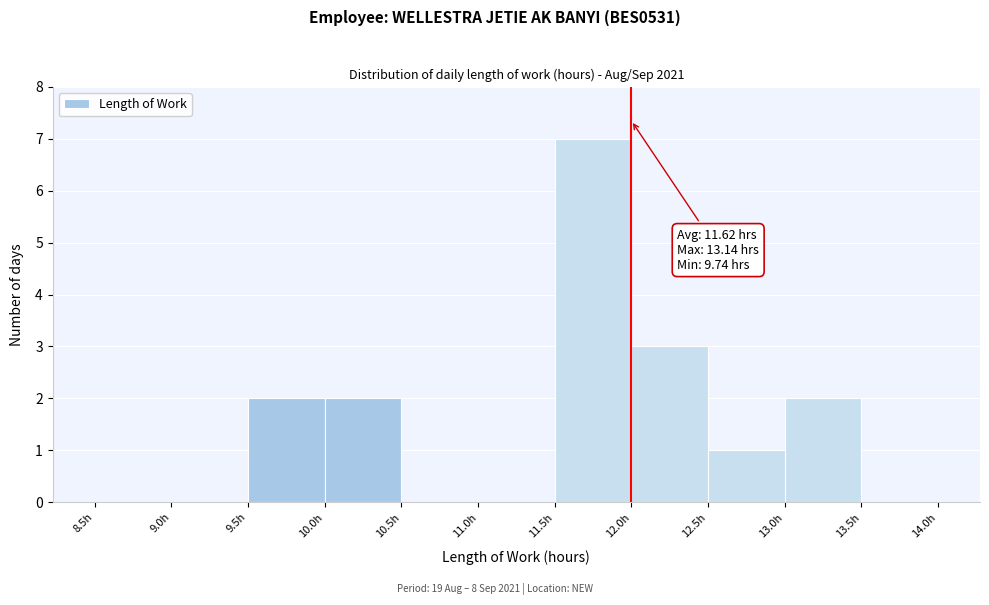

Over which range of the x-axis is the bar tallest?

11.5 to 12.0